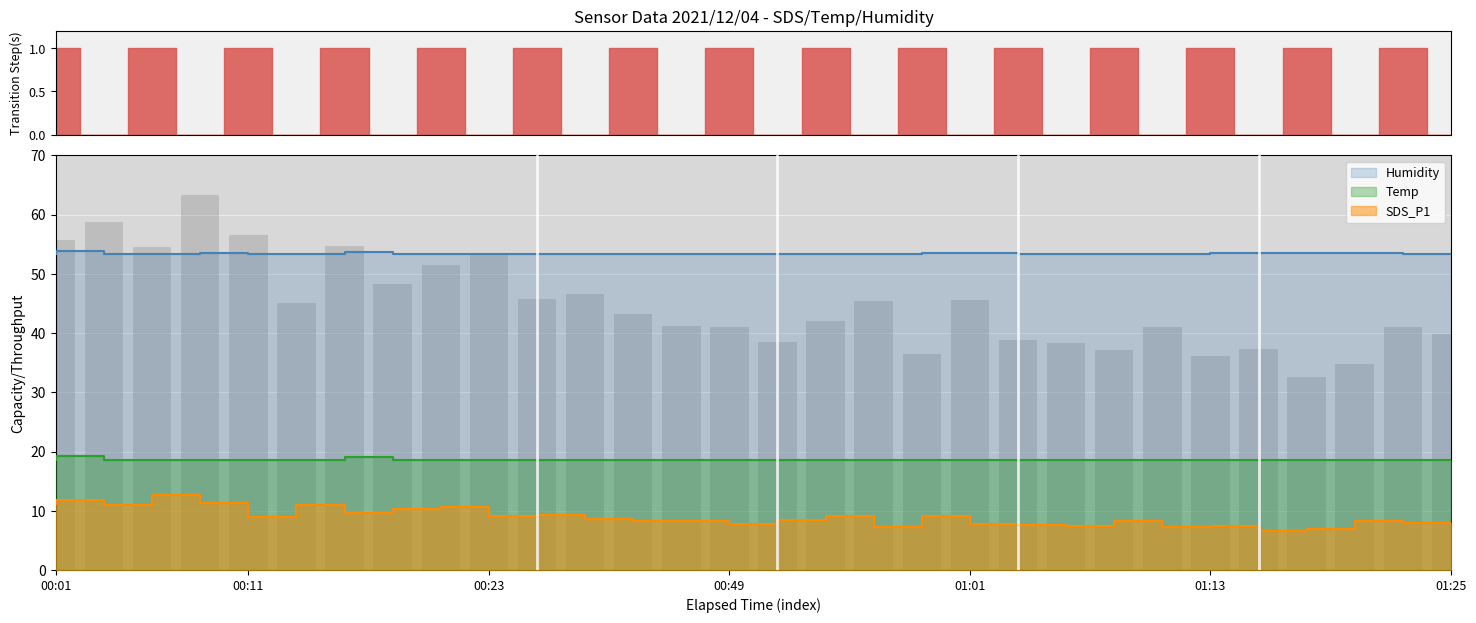

Which series has the largest total across all categories?

Humidity